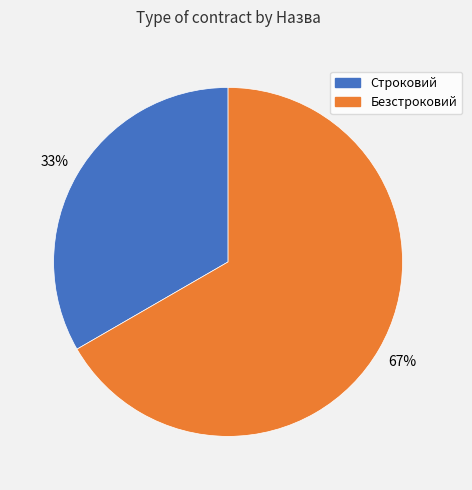

Count the number of slices in the pie.

2